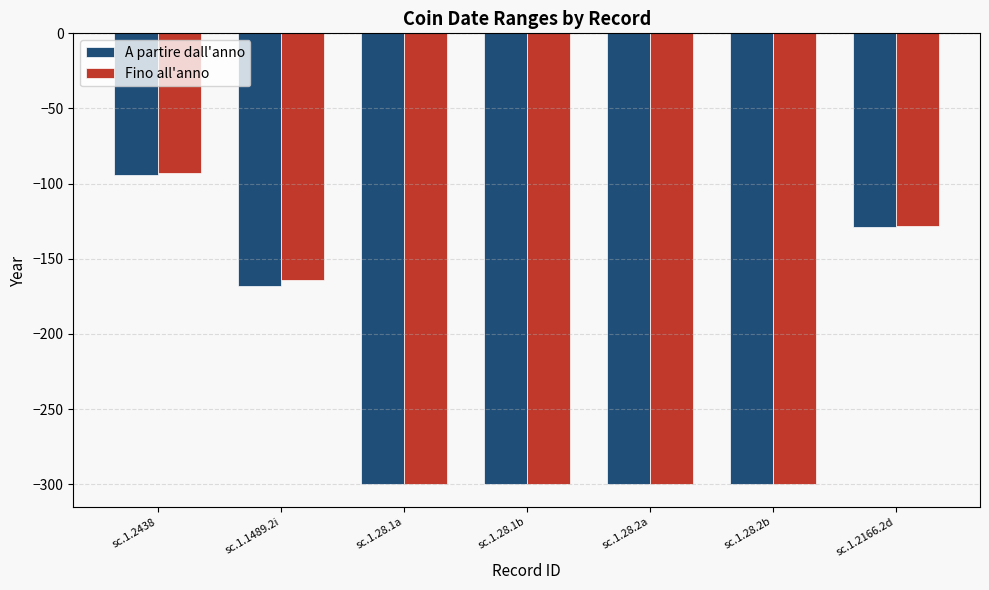

What is the smallest value displayed?

-300